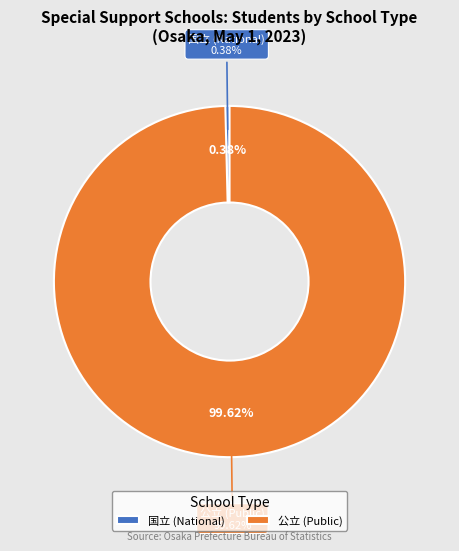

Is the sum of 国立 and 私立 greater than half?

No